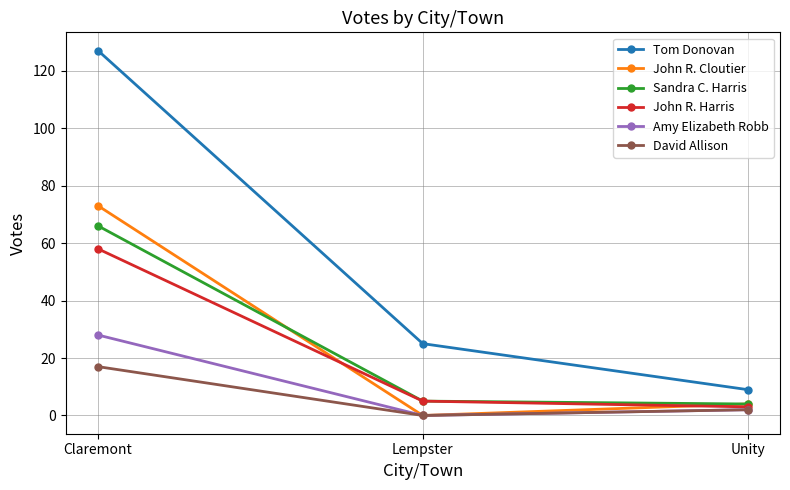

What position from the right is Unity?

1